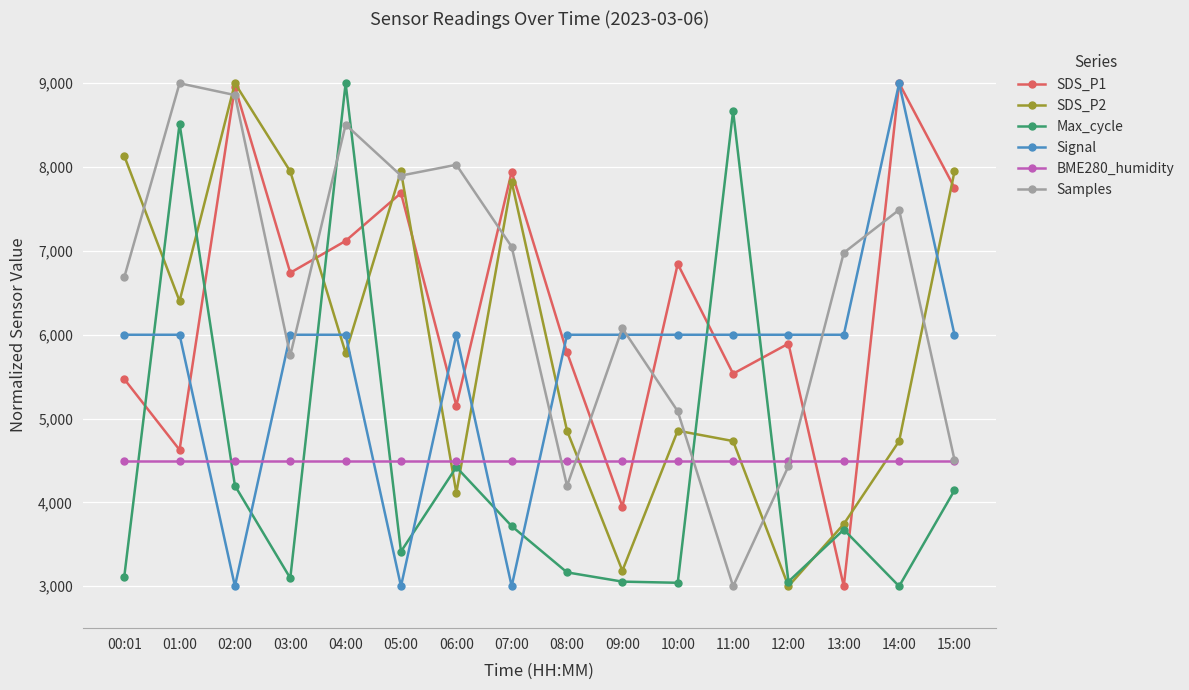

Is it true that SDS_P2 equals 12447.9 at 05:00?

False